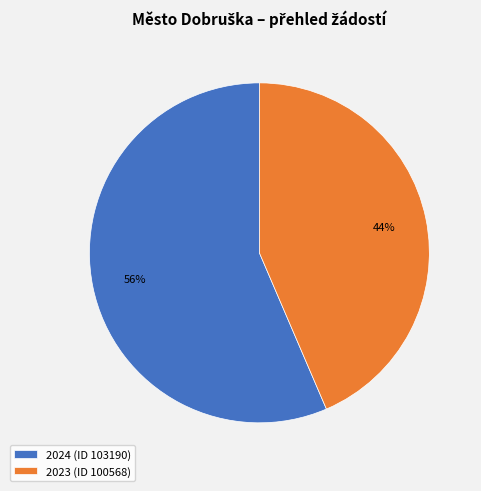

To the nearest percent, what is the average slice percentage?

50%